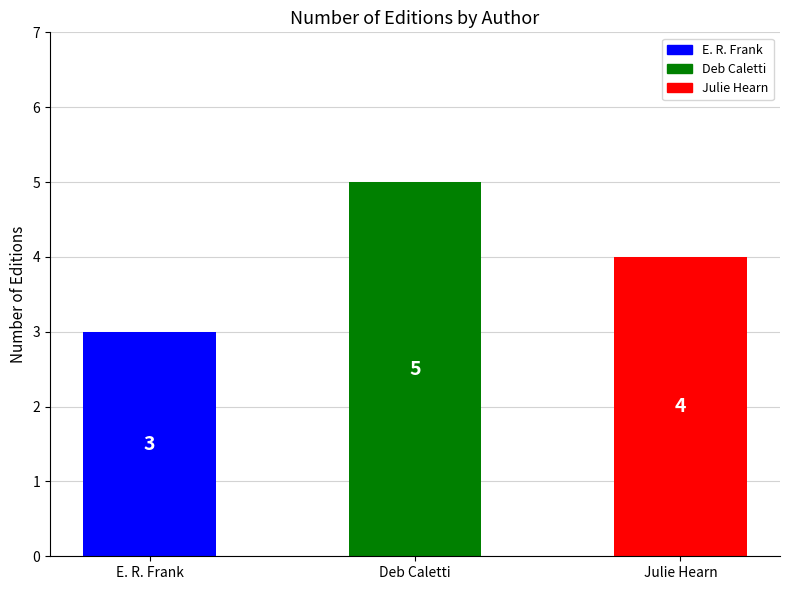

What is the label of the 1st bar from the left?

E. R. Frank